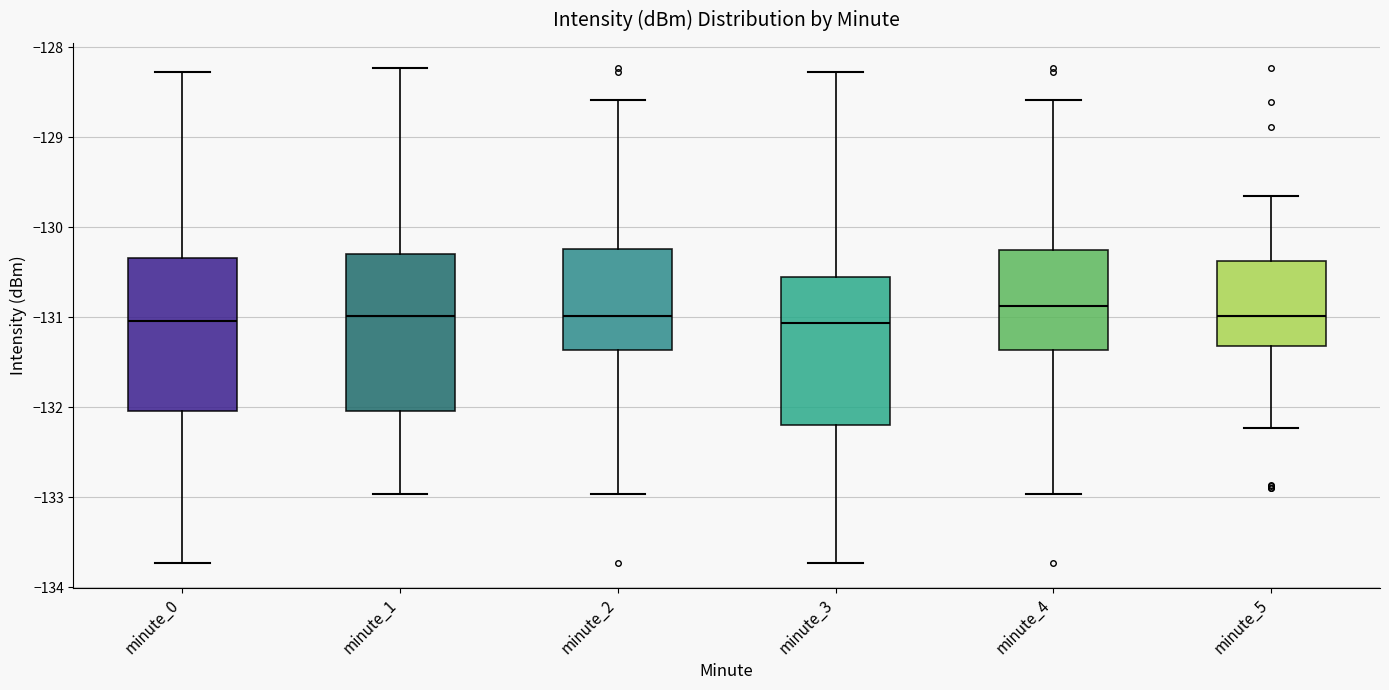

Reading left to right, transcribe this box plot: for each box, give where its median line is, the range the box spans, and where its two whiskers end, as read against the y-axis. The values are not printed on the chart, so give them approximately, as read against the axis.

minute_0: median -131.0, box -132.0 to -130.3, whiskers -133.7 to -128.3
minute_1: median -131.0, box -132.0 to -130.3, whiskers -133.0 to -128.2
minute_2: median -131.0, box -131.4 to -130.2, whiskers -133.0 to -128.6
minute_3: median -131.1, box -132.2 to -130.6, whiskers -133.7 to -128.3
minute_4: median -130.9, box -131.4 to -130.3, whiskers -133.0 to -128.6
minute_5: median -131.0, box -131.3 to -130.4, whiskers -132.2 to -129.7